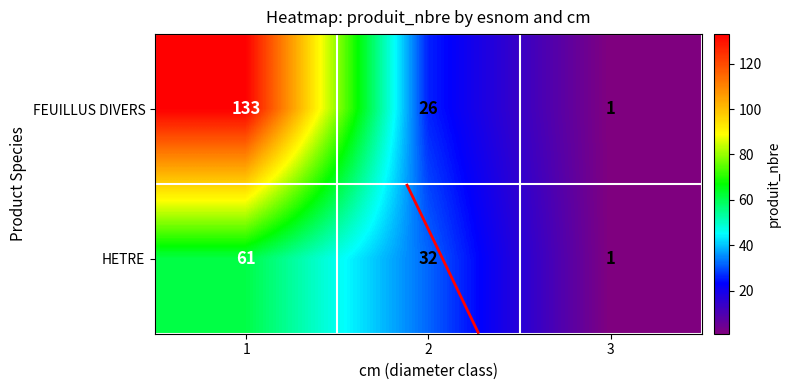

Where does the HETRE series first go above 32?

1